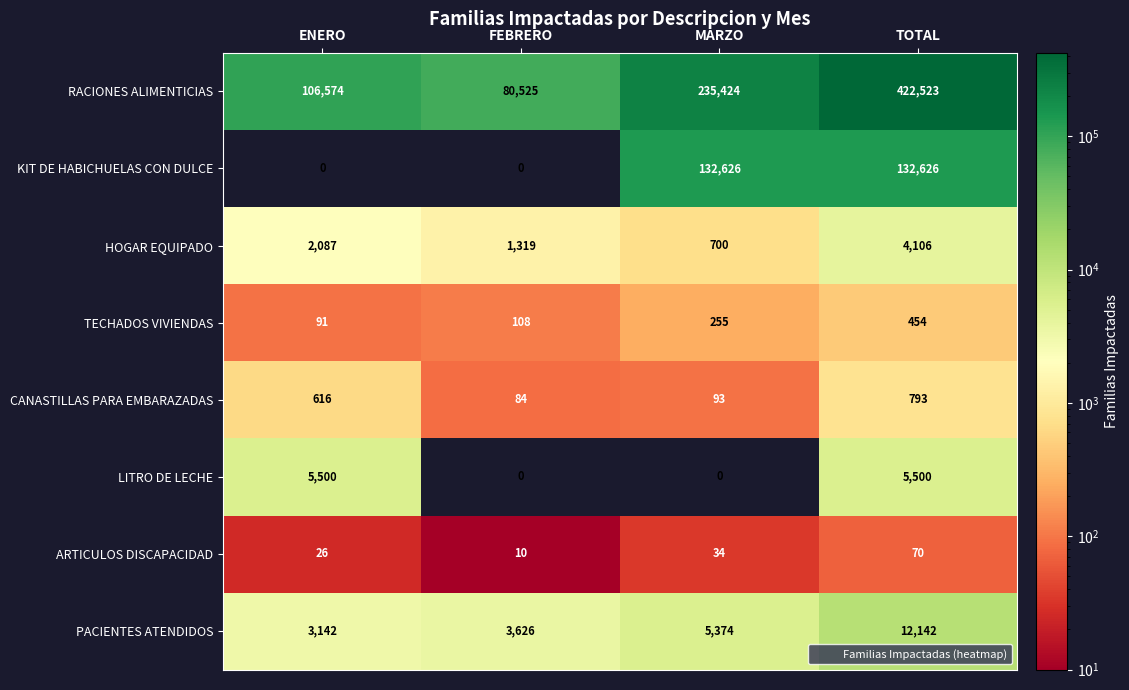

What is the sum of the HOGAR EQUIPADO values at MARZO and FEBRERO?

2019